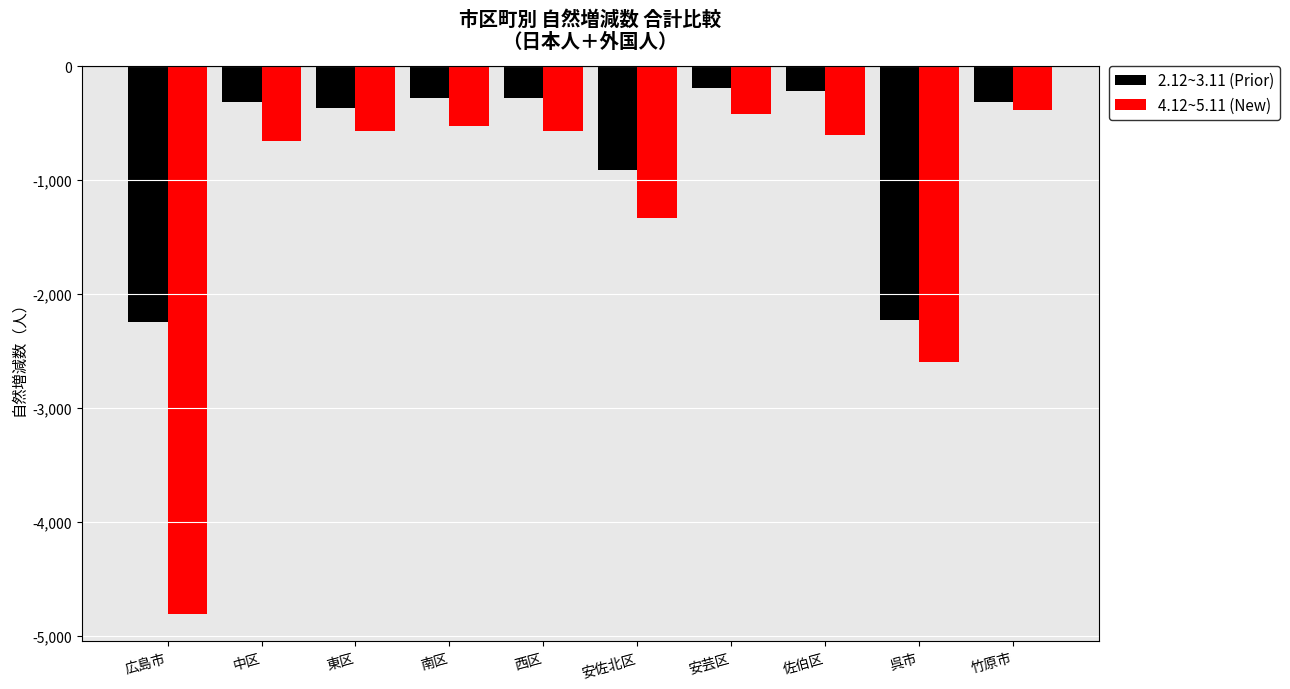

What is the minimum value for 4.12~5.11 (New)?

-4808